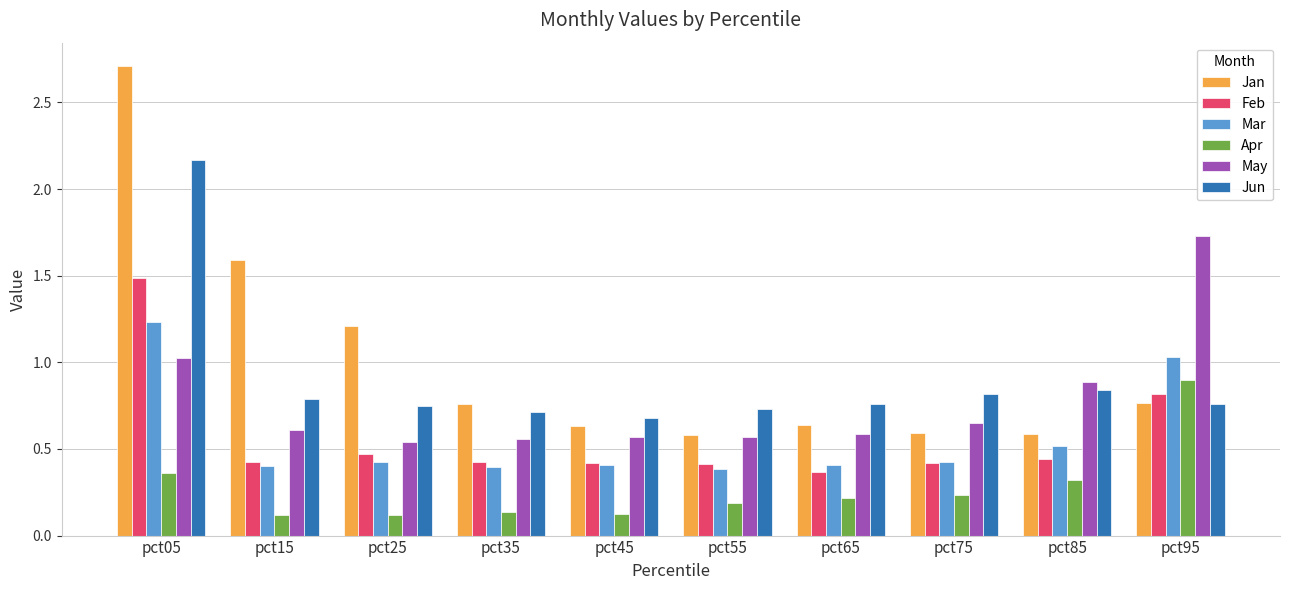

Which series has the largest range (max minus min)?

Jan